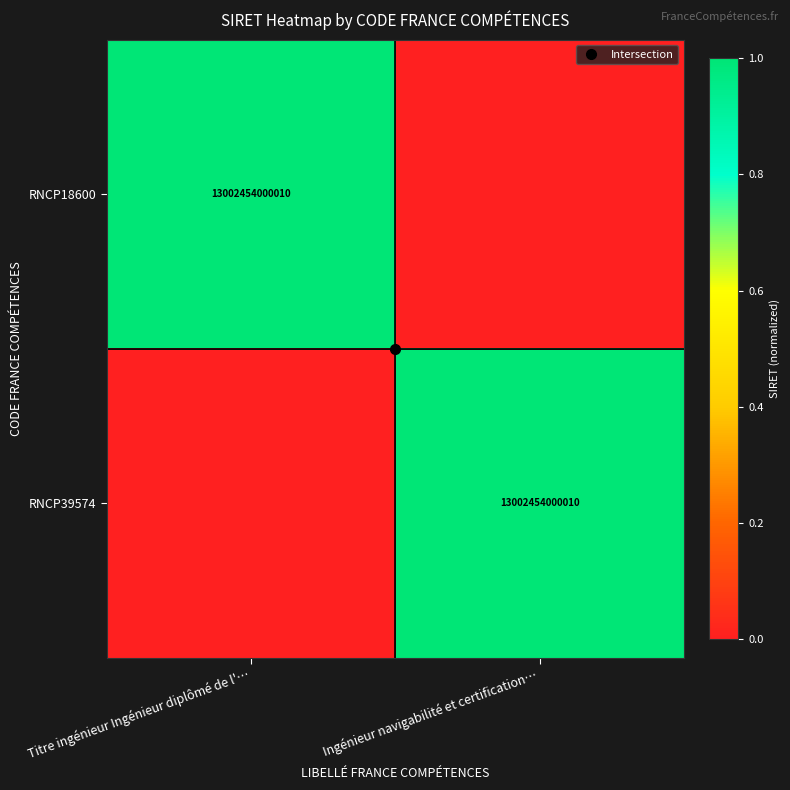

What is the difference between the RNCP18600 values at Ingénieur navigabilité et certification… and Titre ingénieur Ingénieur diplômé de l'…?

1